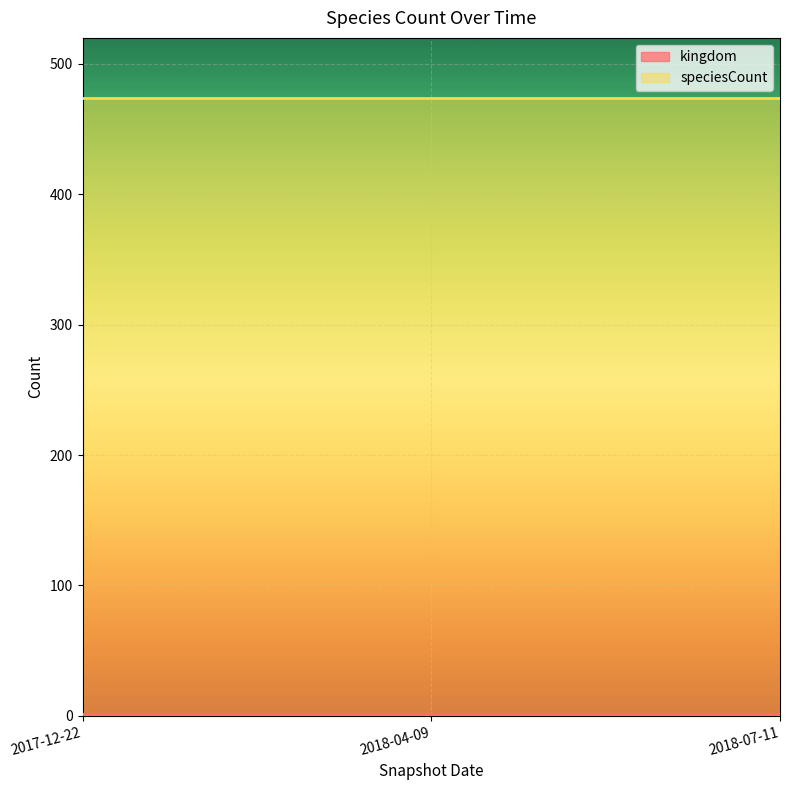

At how many categories does at least one series exceed 265?

3